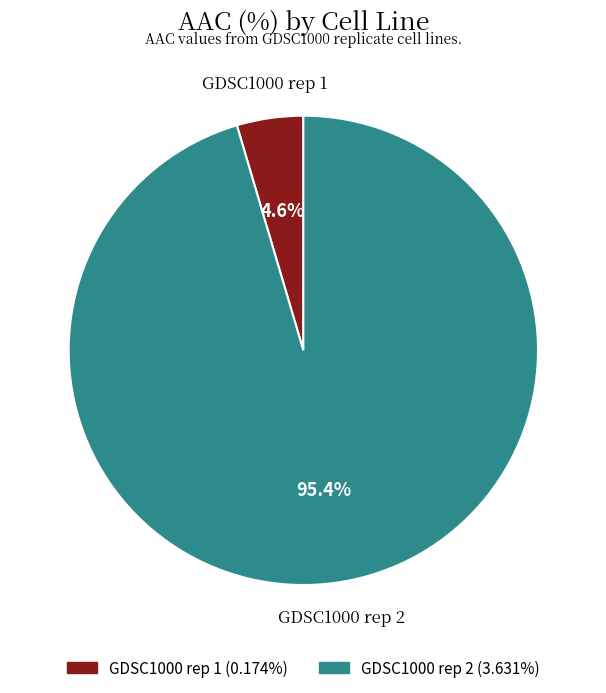

What is the total percentage of GDSC1000 rep 2 and GDSC1000 rep 1?

100.0%